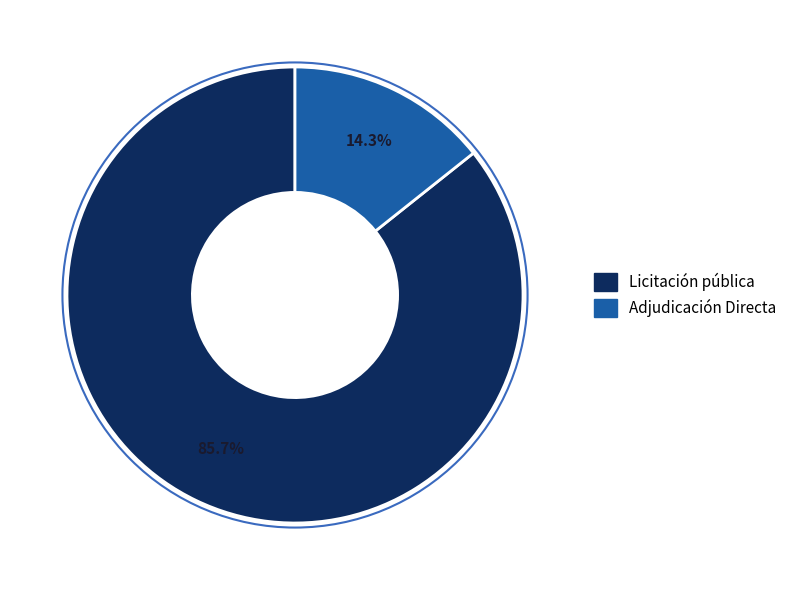

Rank the categories by value from highest to lowest.

Licitación pública, Adjudicación Directa